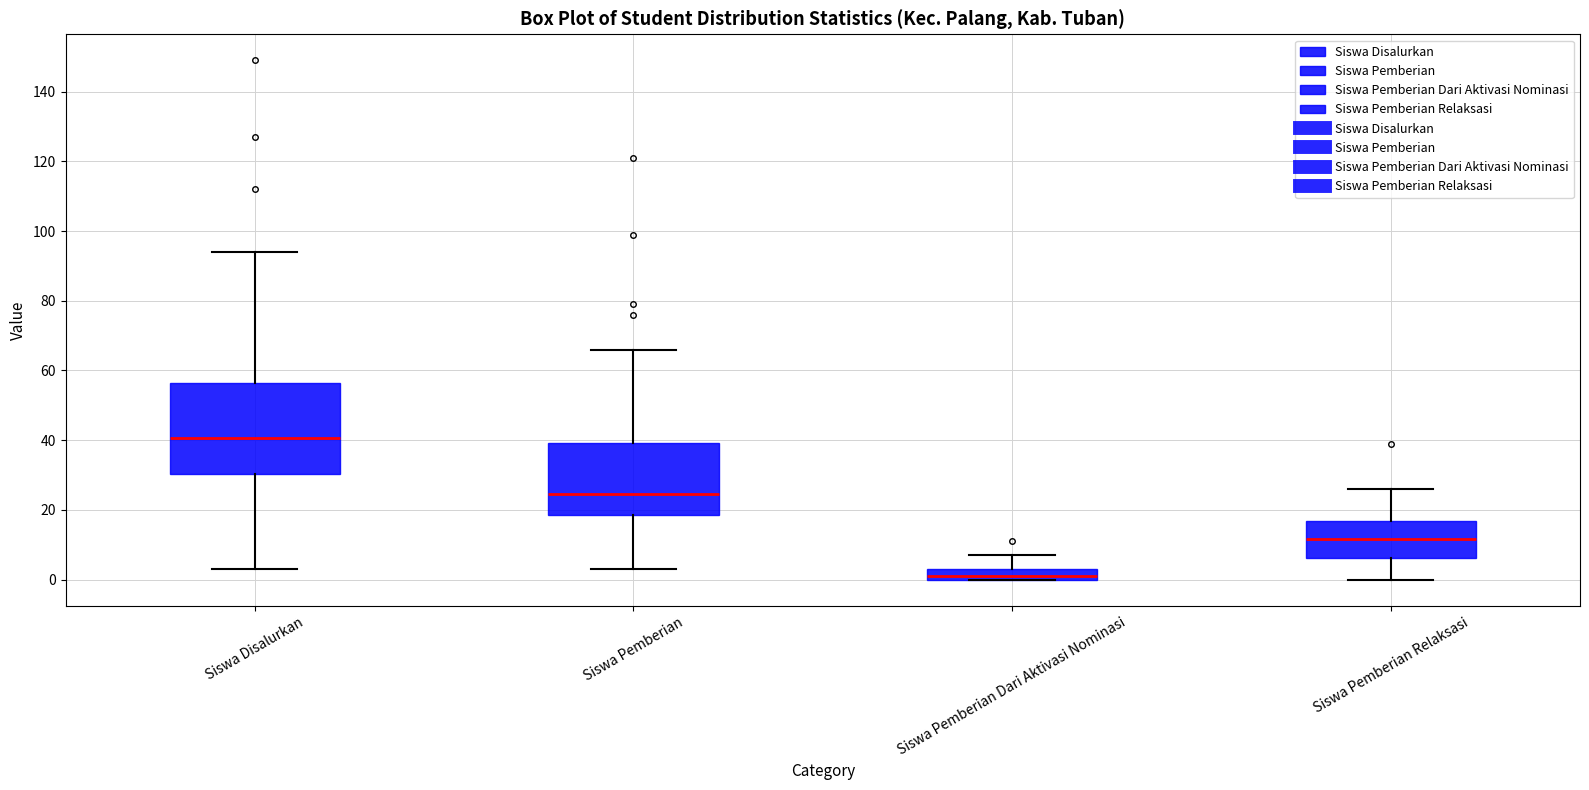

Reading left to right, read every box against the y-axis: the position of its median line, the range the box covers, and the ends of its whiskers. The values are not printed on the chart, so give them approximately, as read against the axis.

Siswa Disalurkan: median 40, box 30 to 56, whiskers 4 to 94
Siswa Pemberian: median 24, box 18 to 40, whiskers 4 to 66
Siswa Pemberian Dari Aktivasi Nominasi: median 2, box 0 to 4, whiskers 0 to 8
Siswa Pemberian Relaksasi: median 12, box 6 to 16, whiskers 0 to 26